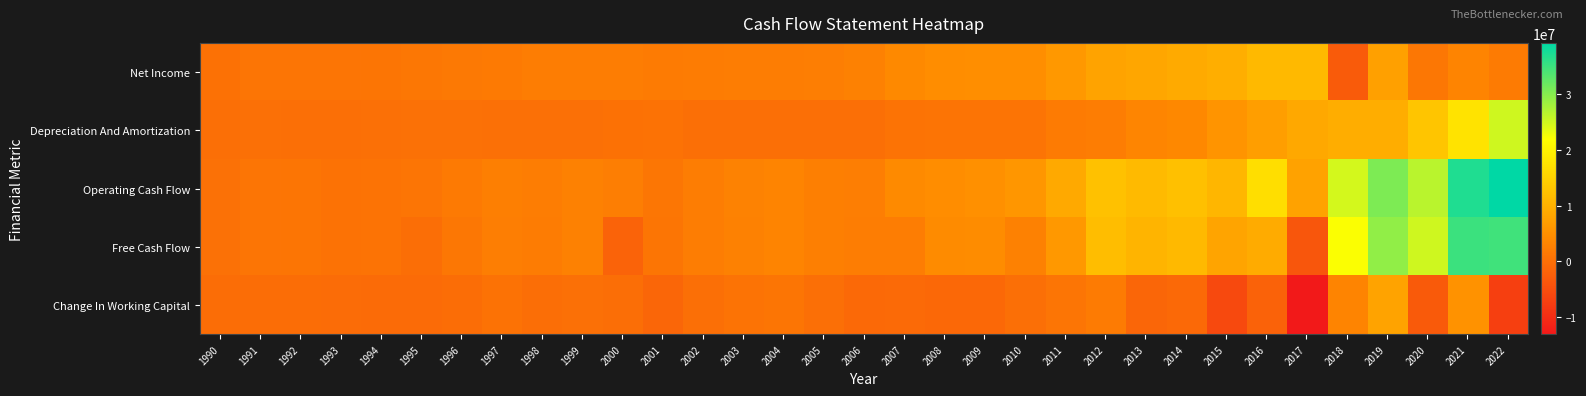

Reading right to left, extract all data points from this chart.

Net Income: 2022=1871000	2021=3274000	2020=1349000	2019=7484000	2018=-2962000	2017=11183000	2016=11169000	2015=9583000	2014=9000000	2013=8450000	2012=7919000	2011=6183000	2010=4769000	2009=4790000	2008=4610000	2007=3958000	2006=2805000	2005=2312000	2004=2130000	2003=2126879	2002=2030947	2001=1832268	2000=2106619	1999=2100000	1998=2100000	1997=1700000	1996=1600000	1995=1200000	1994=1000000	1993=900000	1992=900000	1991=900000	1990=400000
Depreciation And Amortization: 2022=25068000	2021=17660000	2020=12990000	2019=9428000	2018=9471000	2017=8737000	2016=7174000	2015=5656000	2014=3844000	2013=3432000	2012=2215000	2011=1844000	2010=786000	2009=788000	2008=742000	2007=669000	2006=93000	2005=90000	2004=97000	2003=115351	2002=115088	2001=521686	2000=332590	1999=200000	1998=200000	1997=200000	1996=300000	1995=300000	1994=200000	1993=100000	1992=100000	1991=200000	1990=100000
Operating Cash Flow: 2022=39223000	2021=37073000	2020=26559000	2019=30554000	2018=24814000	2017=7750000	2016=16903000	2015=10816000	2014=12373000	2013=11402000	2012=12489000	2011=8873000	2010=5980000	2009=5075000	2008=4616000	2007=4032000	2006=2306000	2005=2501000	2004=3273000	2003=2898687	2002=2256664	2001=1045887	2000=2328550	1999=2700000	1998=2200000	1997=2400000	1996=1700000	1995=900000	1994=700000	1993=500000	1992=1000000	1991=900000	1990=300000
Free Cash Flow: 2022=34791000	2021=35081000	2020=25061000	2019=29292000	2018=22015000	2017=-3855000	2016=9174000	2015=7988000	2014=11332000	2013=10494000	2012=11806000	2011=6228000	2010=2816000	2009=4399000	2008=4264000	2007=2252000	2006=2191000	2005=2431000	2004=3239000	2003=2833754	2002=2214840	2001=965834	2000=-1773613	1999=2700000	1998=2000000	1997=2300000	1996=1300000	1995=-100000	1994=700000	1993=500000	1992=1000000	1991=900000	1990=300000
Change In Working Capital: 2022=-7192000	2021=5252000	2020=-3137000	2019=7891000	2018=3240000	2017=-13044000	2016=-2013000	2015=-5706000	2014=-848000	2013=-1301000	2012=1799000	2011=867000	2010=111000	2009=-975000	2008=-991000	2007=-723000	2006=-811000	2005=28000	2004=1003000	2003=580013	2002=112055	2001=-1304902	2000=-149105	1999=200000	1998=-100000	1997=500000	1996=-200000	1995=-500000	1994=-500000	1993=-400000	1992=-200000	1991=-200000	1990=-300000